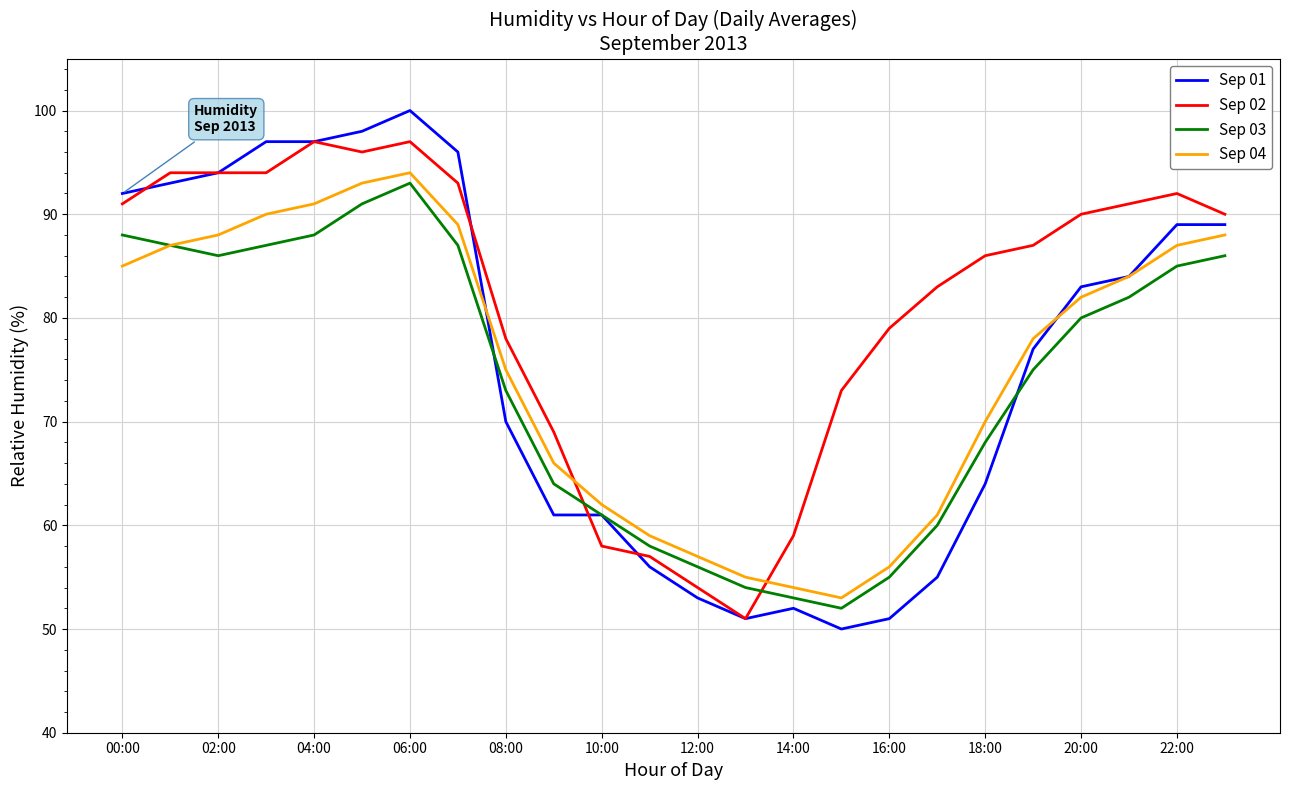

What is the maximum value shown in the chart?

100